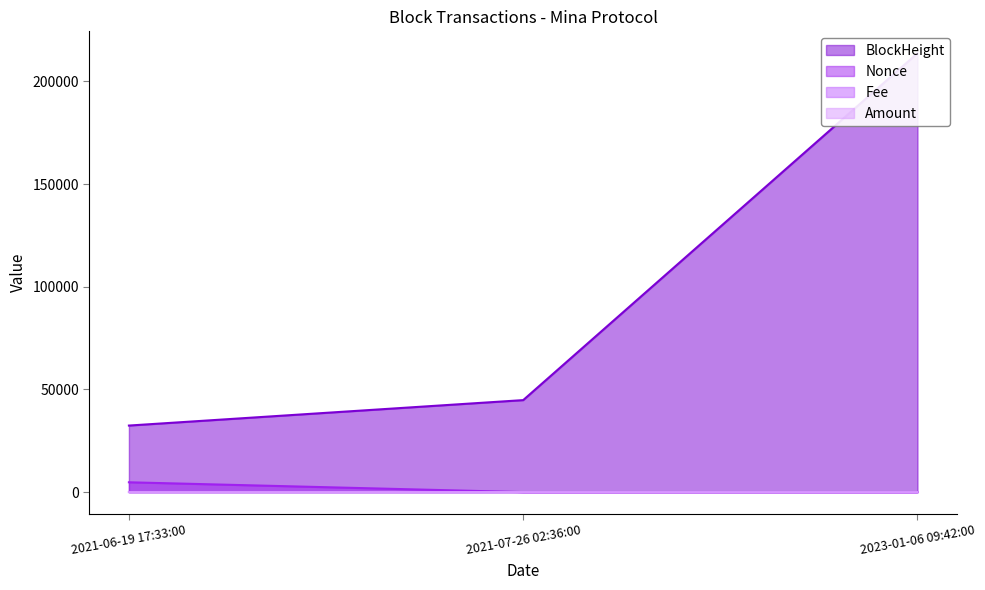

Reading right to left, extract all data points from this chart.

BlockHeight: 2023-01-06 09:42:00=213713.0	2021-07-26 02:36:00=44803.0	2021-06-19 17:33:00=32415.0
Nonce: 2023-01-06 09:42:00=1.0	2021-07-26 02:36:00=0.0	2021-06-19 17:33:00=4788.0
Fee: 2023-01-06 09:42:00=0.0	2021-07-26 02:36:00=0.0	2021-06-19 17:33:00=0.0
Amount: 2023-01-06 09:42:00=0.0	2021-07-26 02:36:00=2.2	2021-06-19 17:33:00=3.2